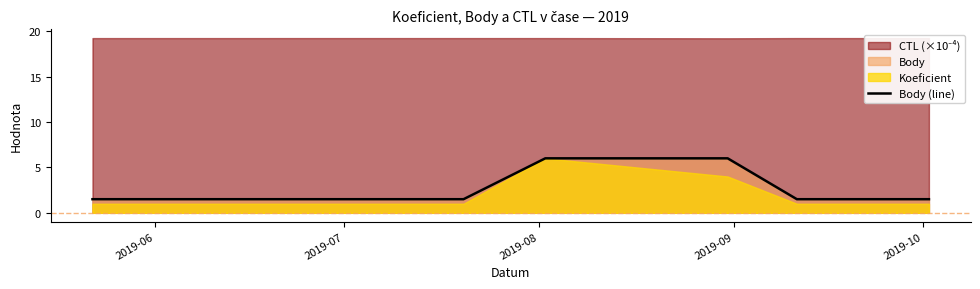

What is the value of the 7th point from the left?

6.0